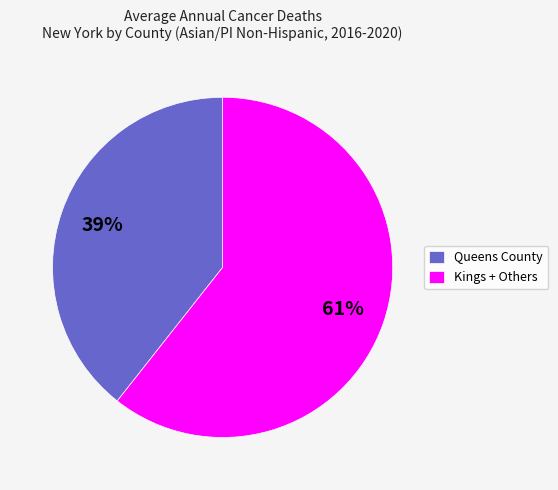

Count the number of slices in the pie.

2